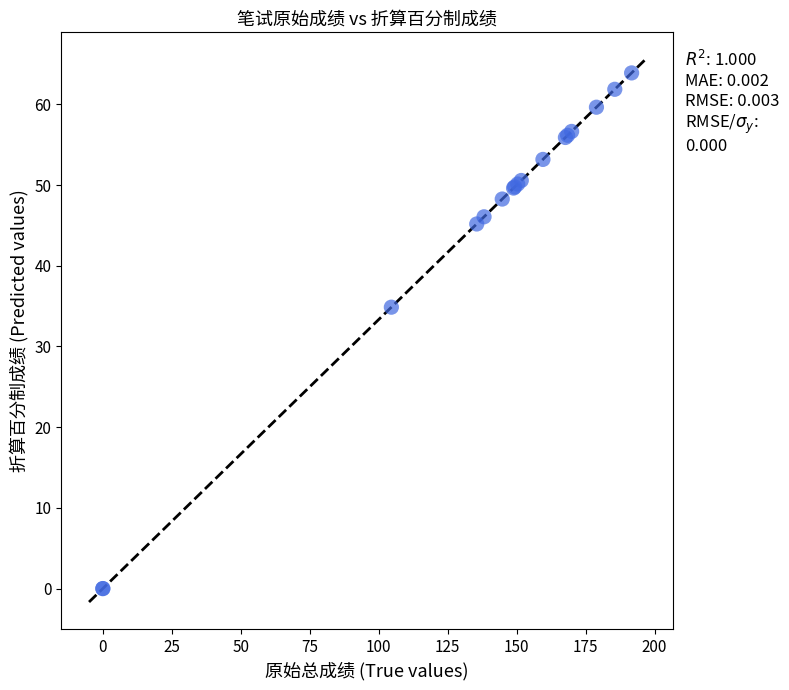

What Y value in the scatter plot is closest to 31?

34.9